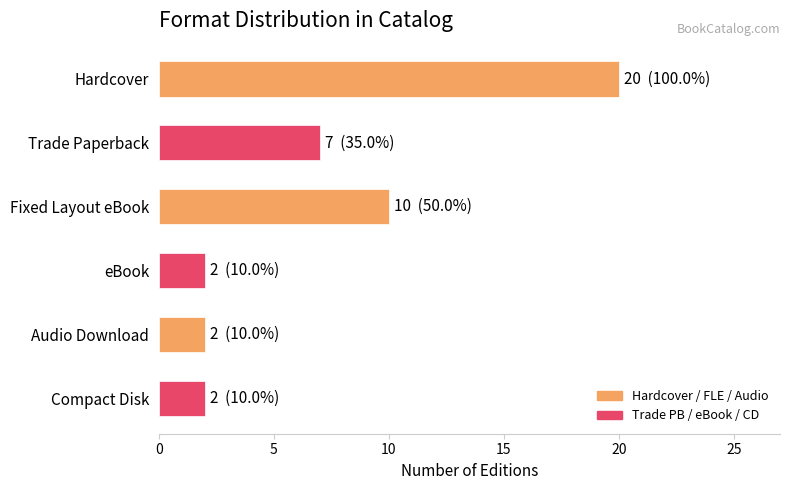

What is the minimum value shown in the chart?

2